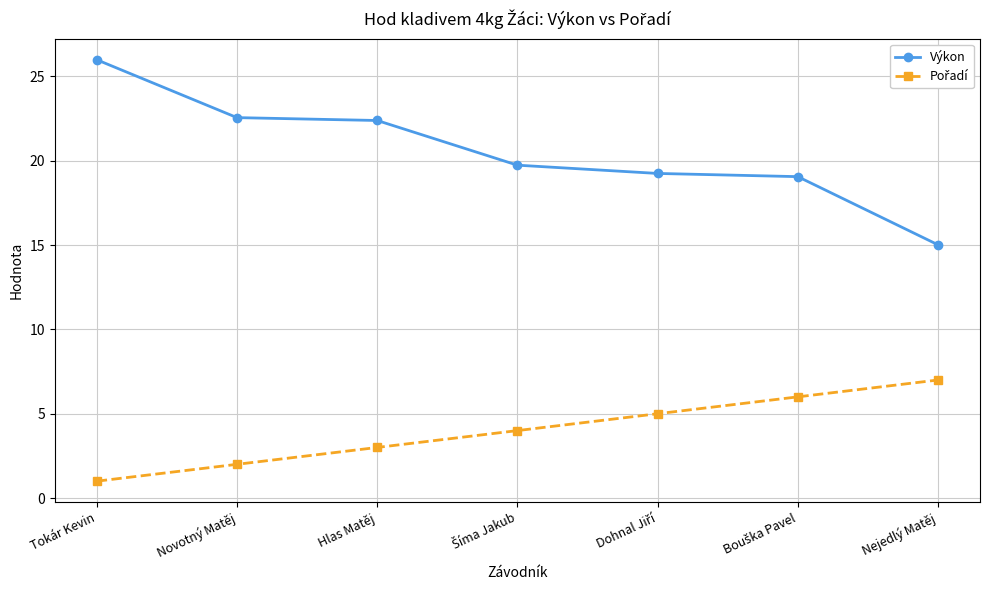

Is it true that Výkon equals 26.0 at Tokár Kevin?

True